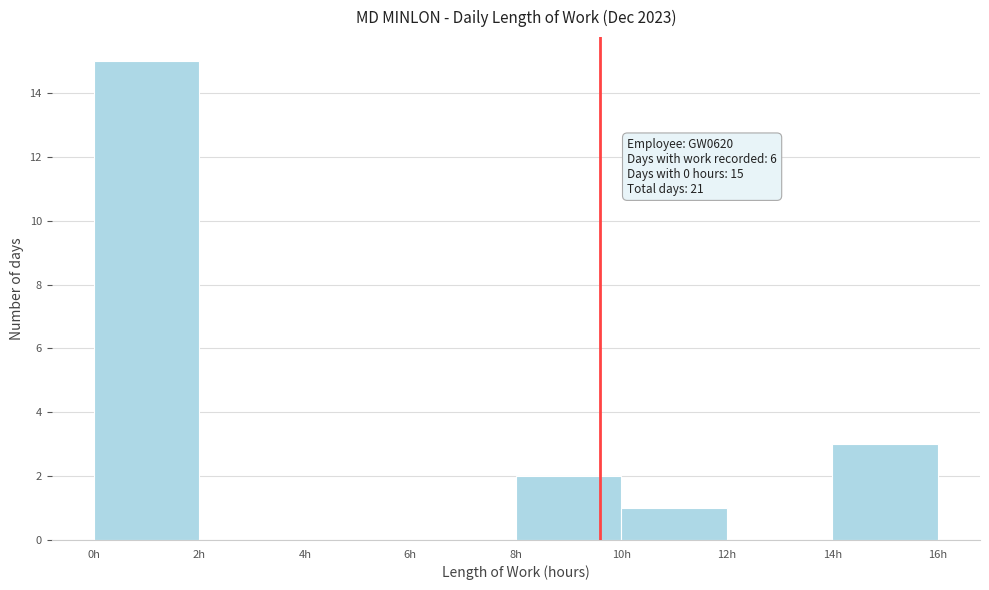

Over which range of the x-axis is the bar tallest?

0 to 2